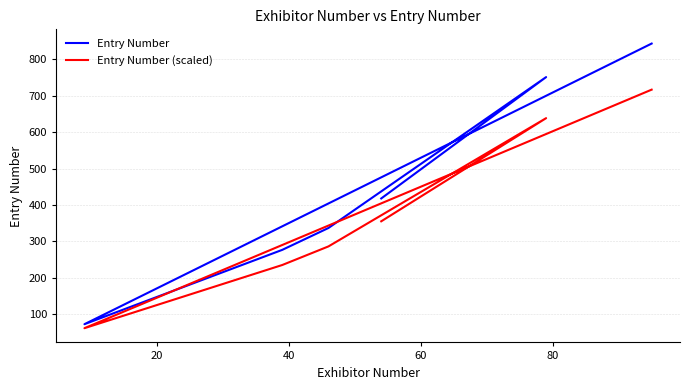

The Entry Number (scaled) series shows 382.9 at 60. True or false?

False